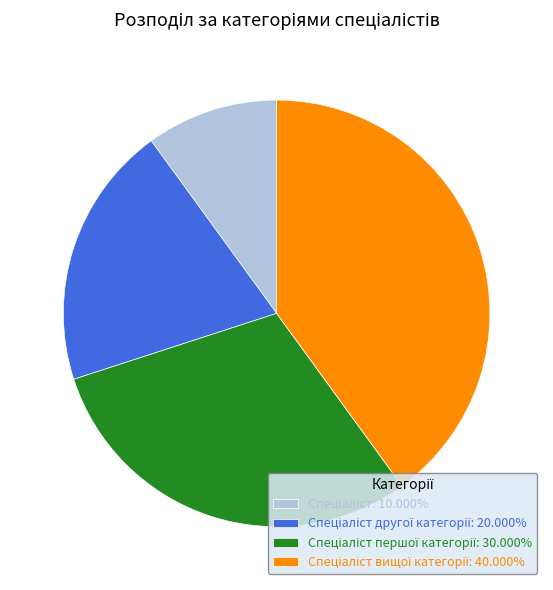

Count the number of slices in the pie.

4